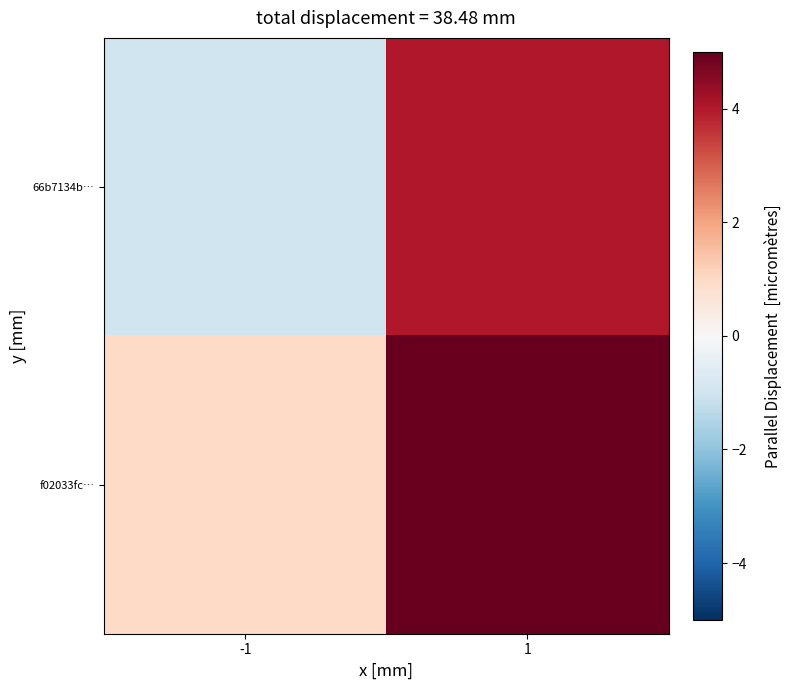

Which category has the lowest value across all series?

-1